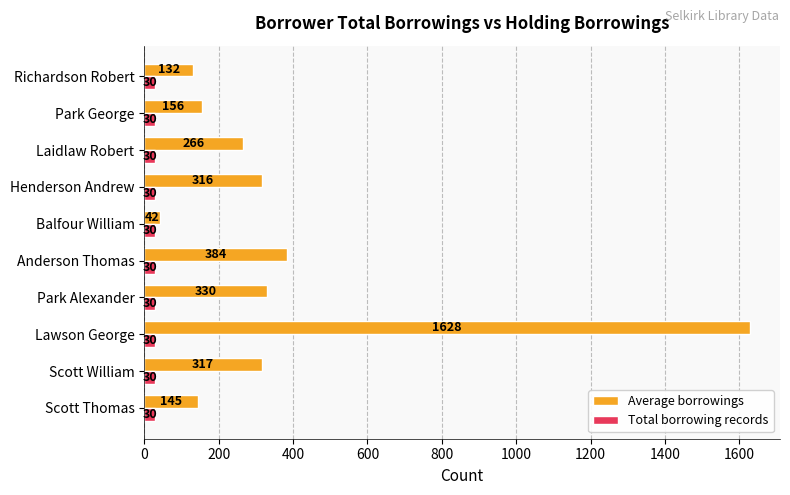

What is the sum of all Total borrowing records values?

300